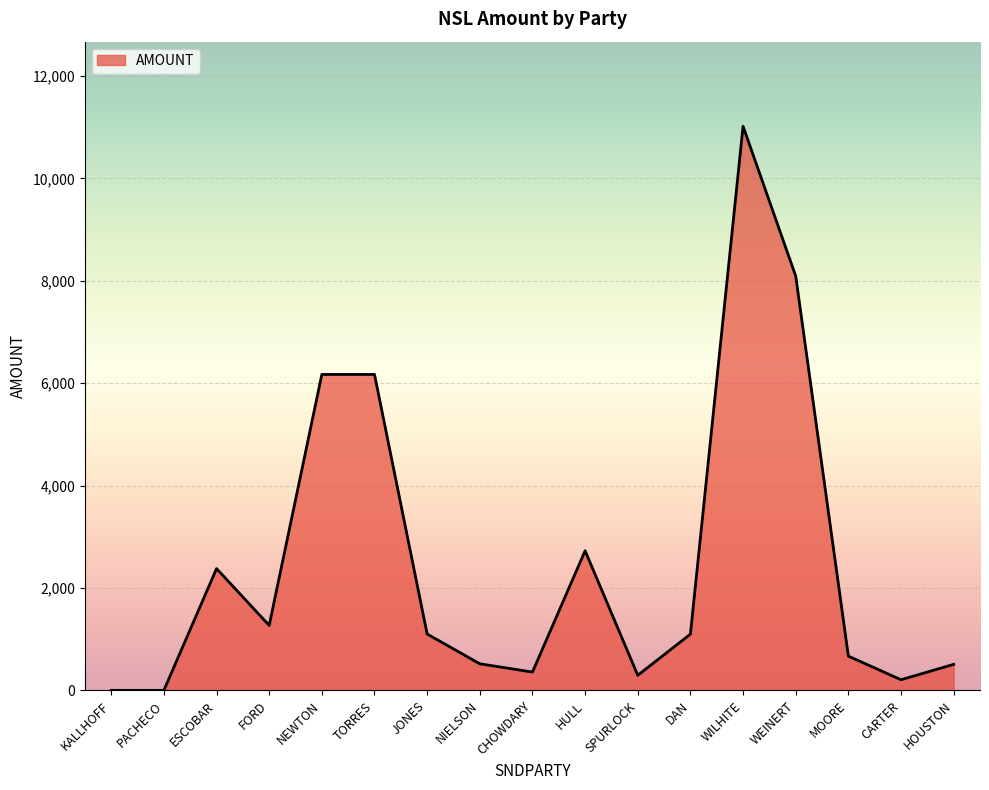

What is the ratio of the value at WILHITE to the value at MOORE?

16.5